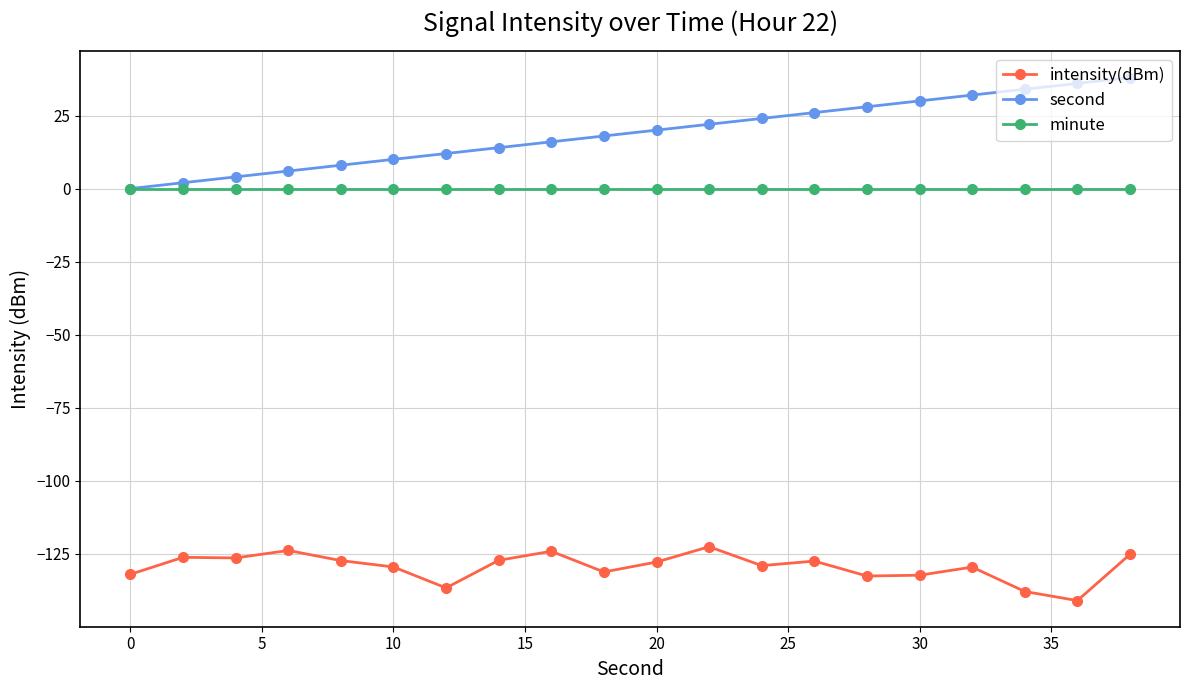

True or false: intensity(dBm) and minute intersect in this chart.

False